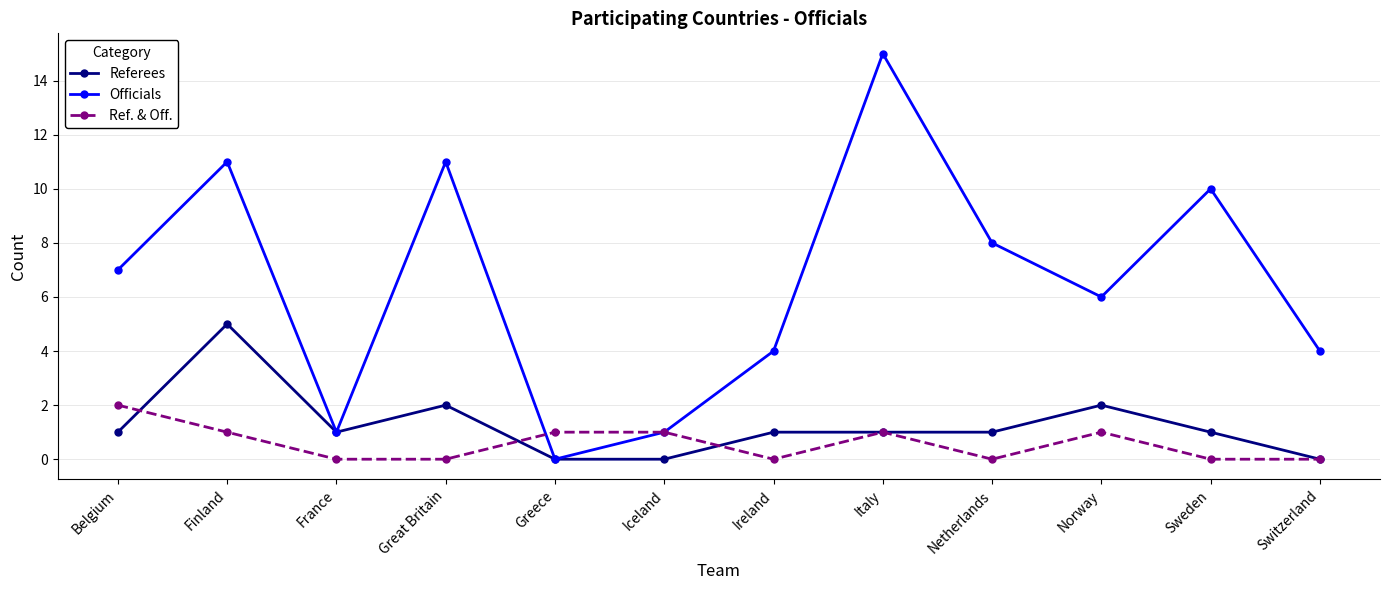

What are all the series names shown in the legend?

Referees, Officials, Ref. & Off.